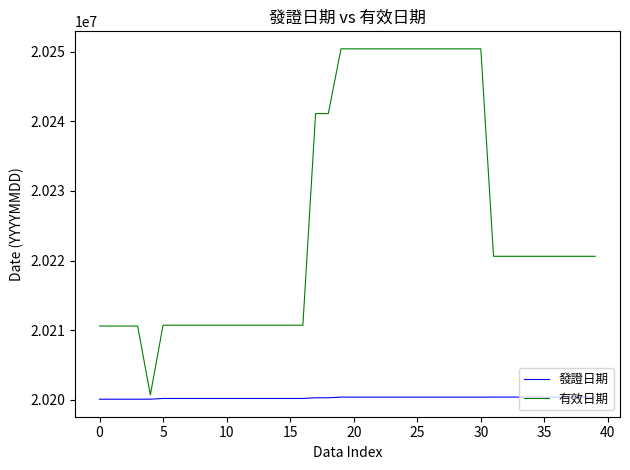

Which series has the widest spread of values?

有效日期